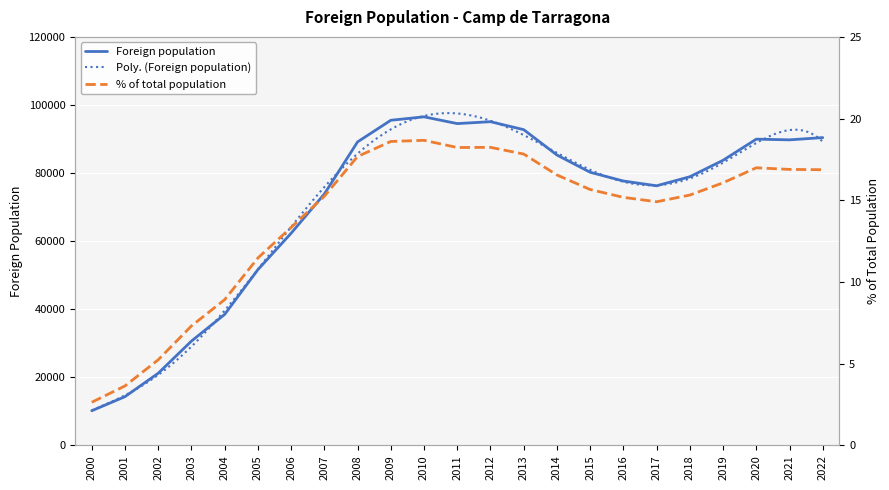

Where is % of total nearest to the value 10?

2004